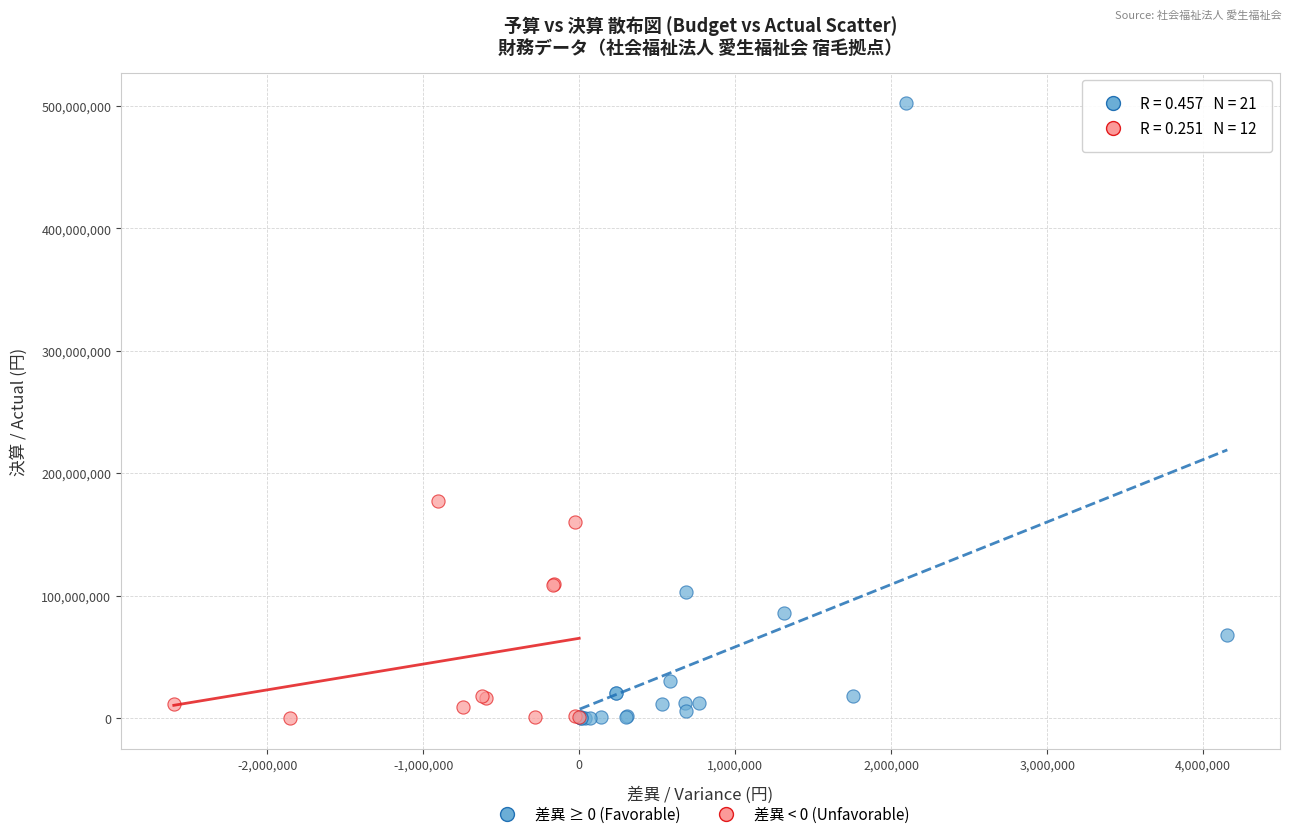

Which series reaches the maximum Y coordinate?

差異 ≥ 0 (Favorable)